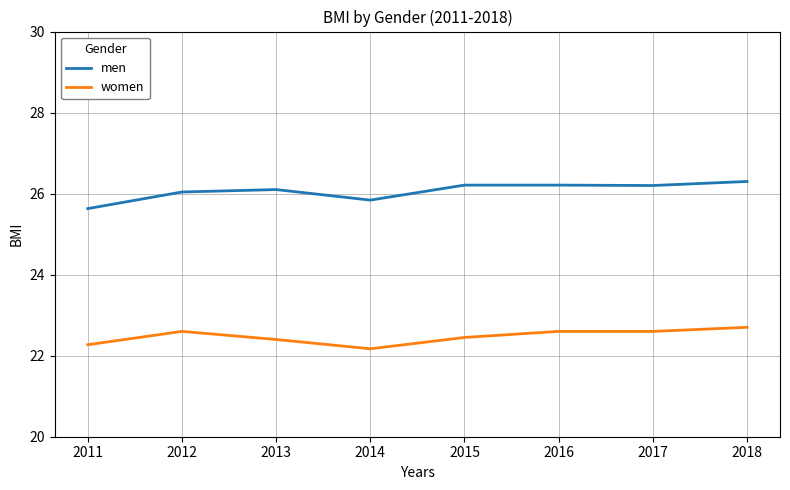

The value of women at 2014 is 30.0. True or false?

False